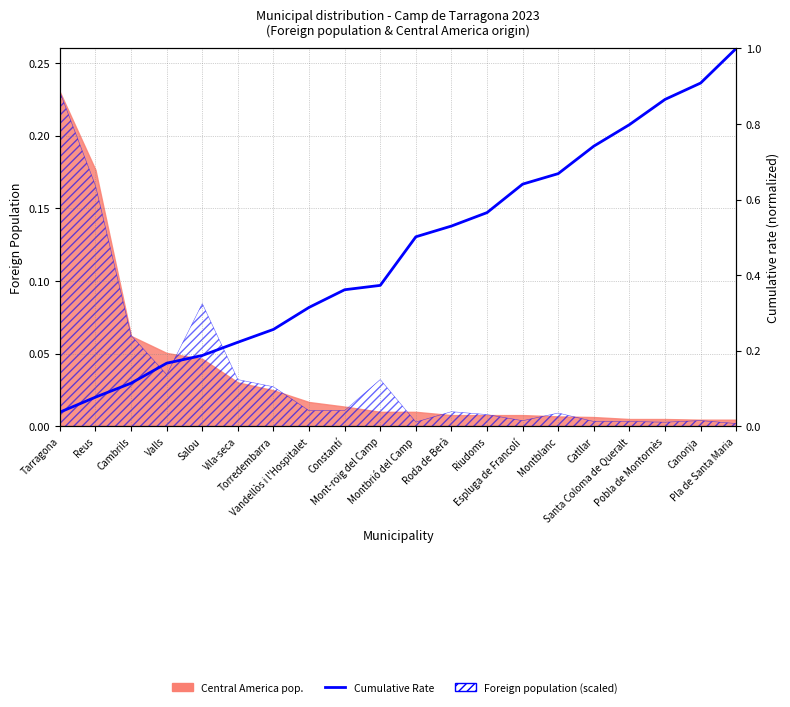

What is the difference between the values at Reus and Vandellòs i l'Hospitalet?

0.2